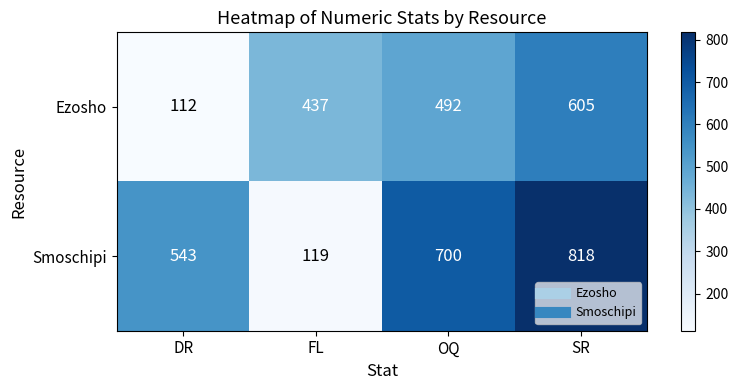

Which label corresponds to the smallest value in the chart?

DR